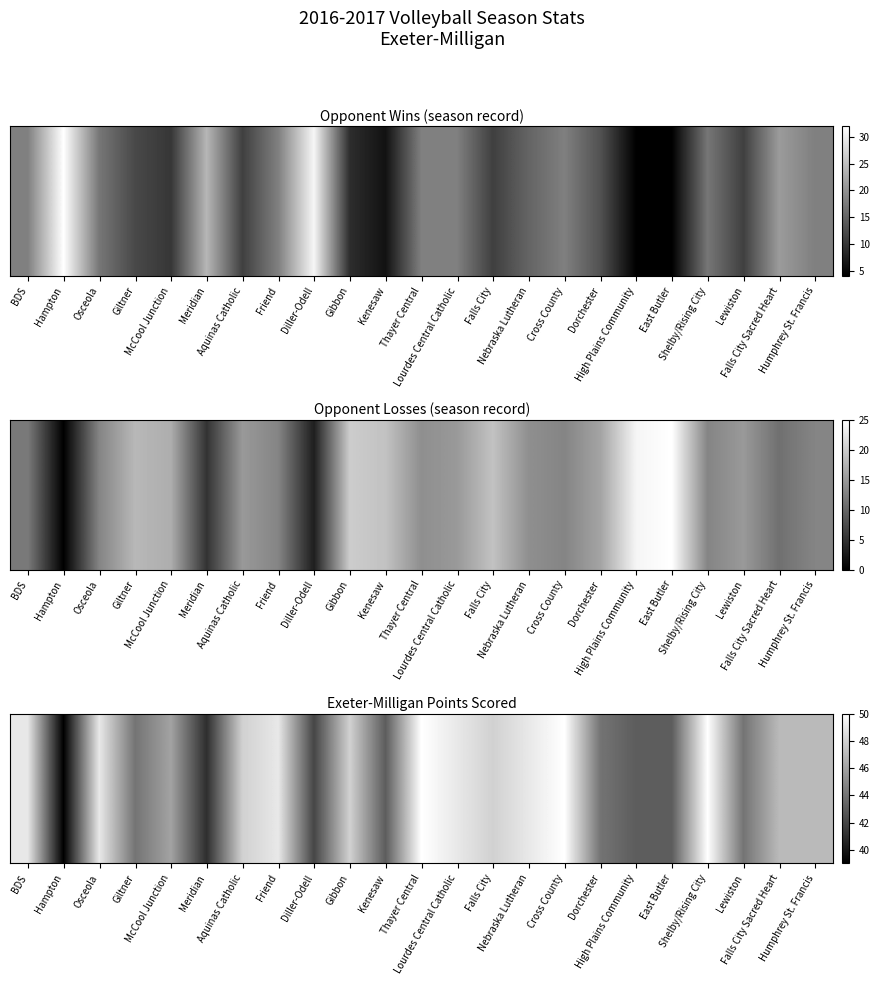

List the labels in order of value, smallest first.

Hampton, Meridian, Diller-Odell, Kenesaw, High Plains Community, East Butler, Giltner, Dorchester, Lewiston, McCool Junction, Falls City Sacred Heart, Humphrey St. Francis, Aquinas Catholic, Gibbon, Falls City, BDS, Osceola, Friend, Lourdes Central Catholic, Nebraska Lutheran, Thayer Central, Cross County, Shelby/Rising City